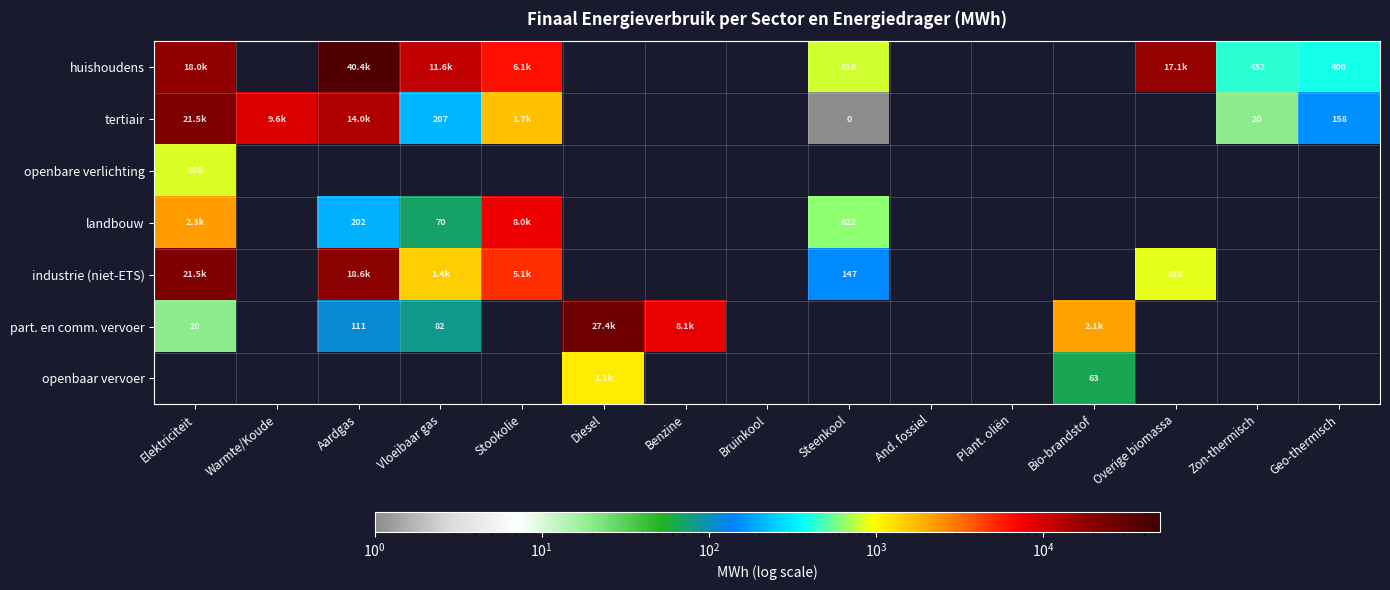

Is the value of industrie (niet-ETS) at Benzine greater than the value of openbare verlichting at Diesel?

No